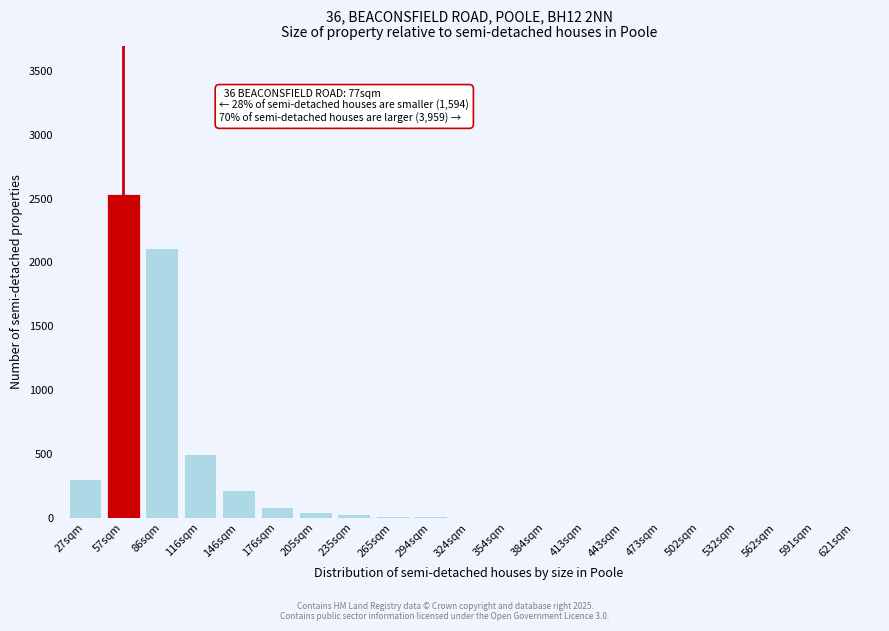

Which category has the highest value across all series?

57sqm